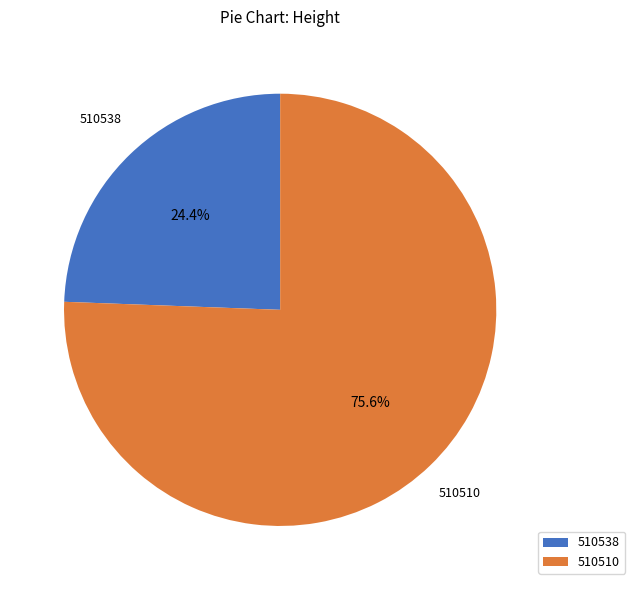

The 510510 slice represents 68% of the pie. True or false?

False